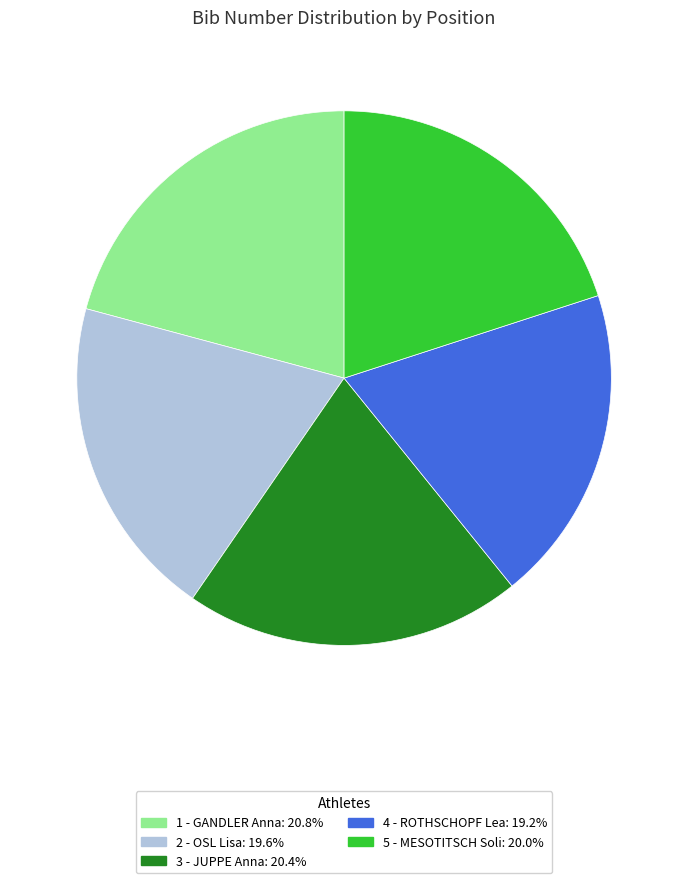

Do 1 - GANDLER Anna and 4 - ROTHSCHOPF Lea together represent more than half of the pie?

No